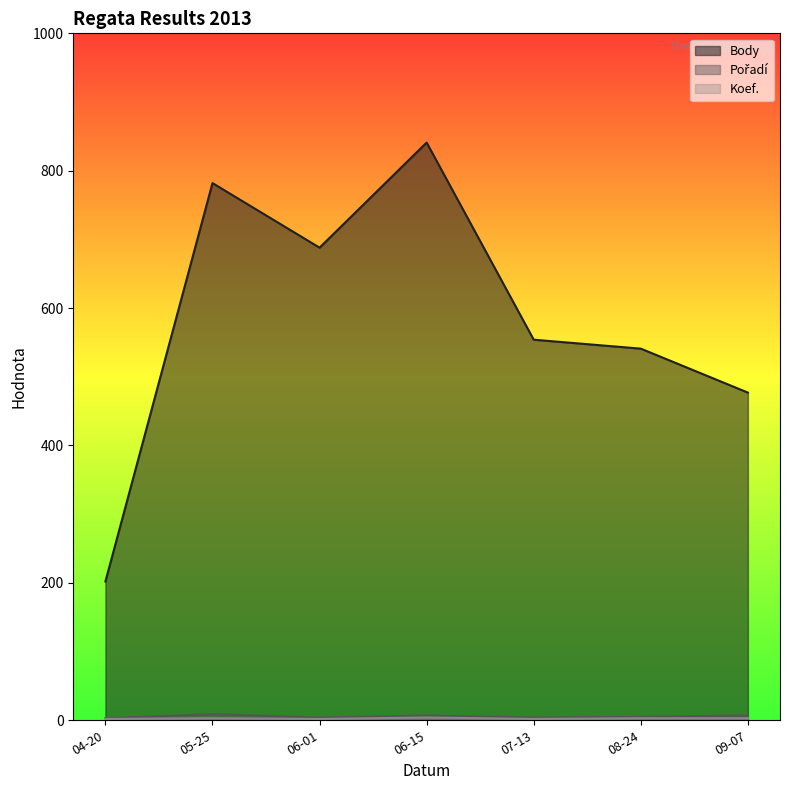

Which series has the largest total across all categories?

Body